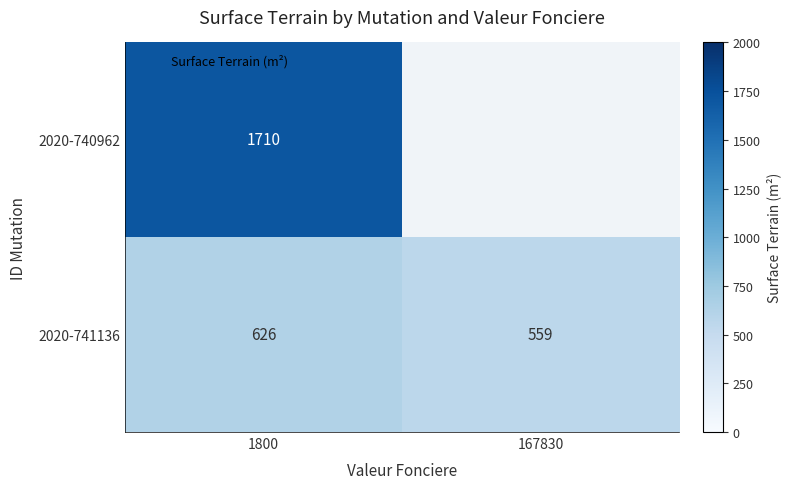

What is the maximum value for 2020-741136?

626.0